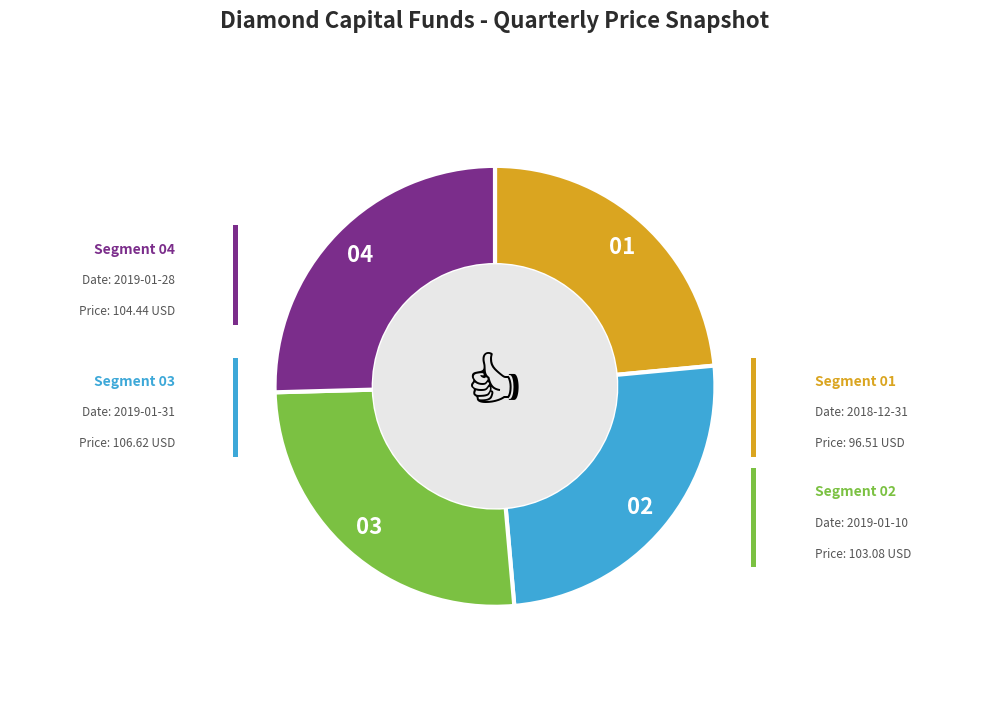

Is there a majority slice in this chart?

No